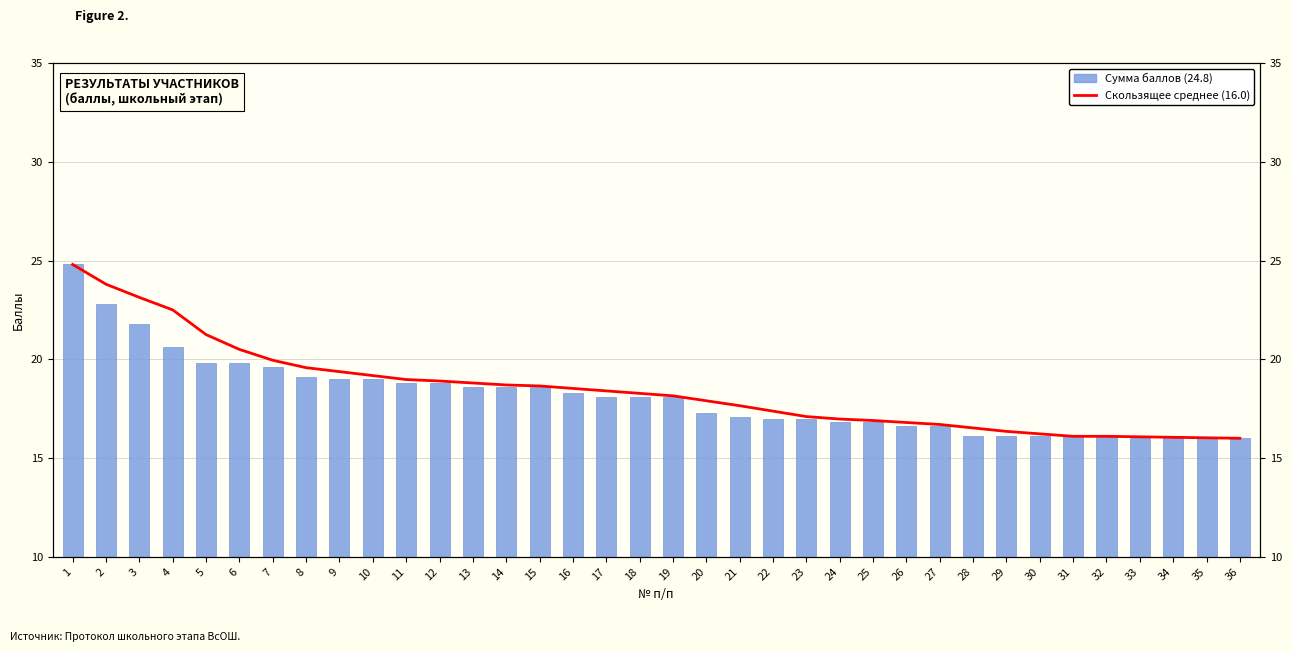

Which label corresponds to the smallest value in the chart?

36